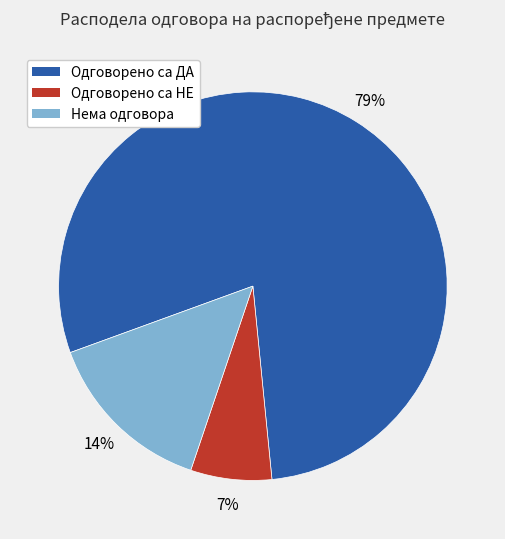

What percentage is the Одговорено са ДА slice, to the nearest percent?

79%